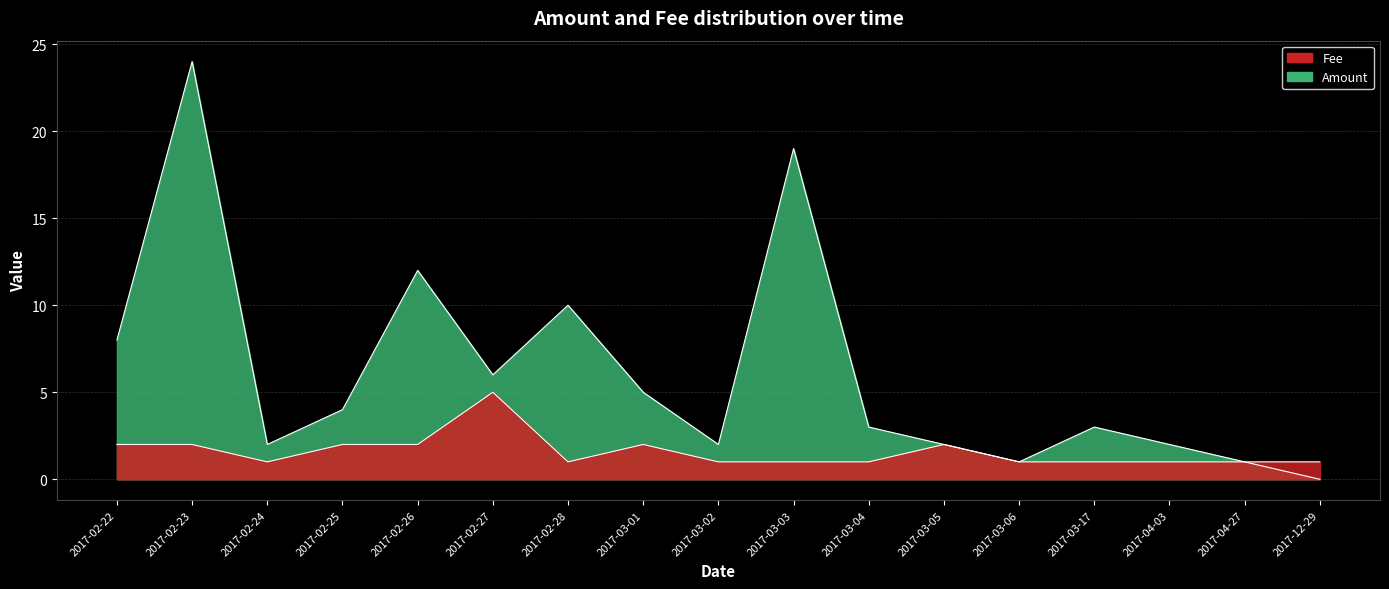

True or false: Fee and Amount intersect in this chart.

False